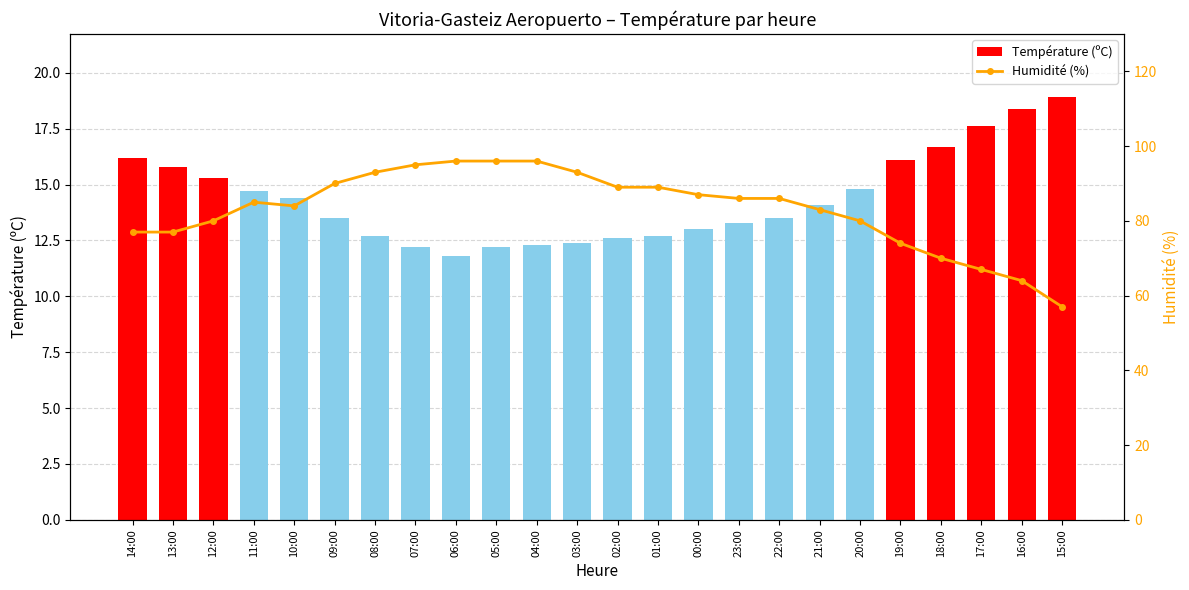

What is the sum of all Humidité (%) values?

1994.0